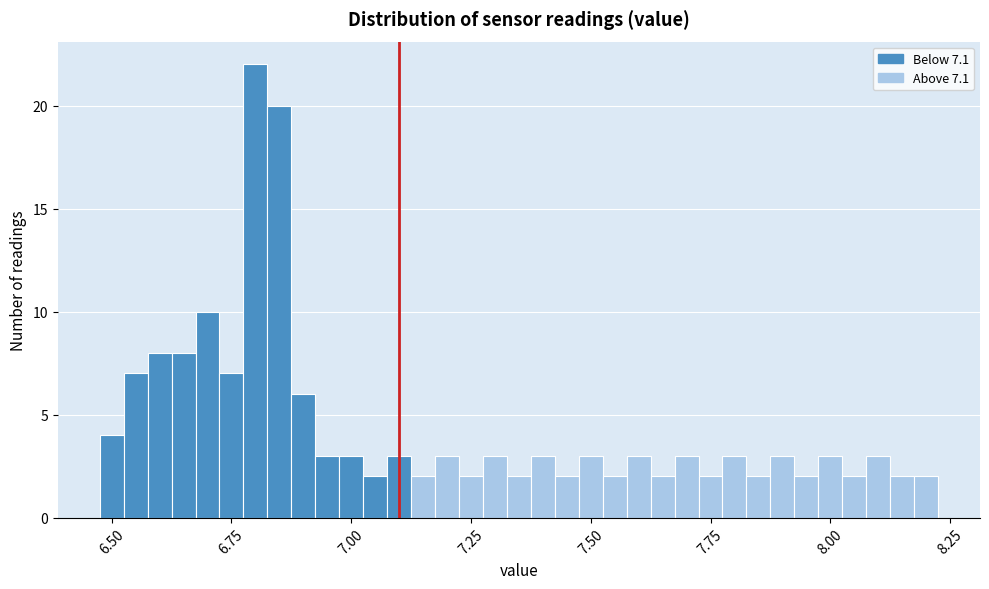

Read against the x-axis, roughly where is the centre of the tallest bar?

6.80